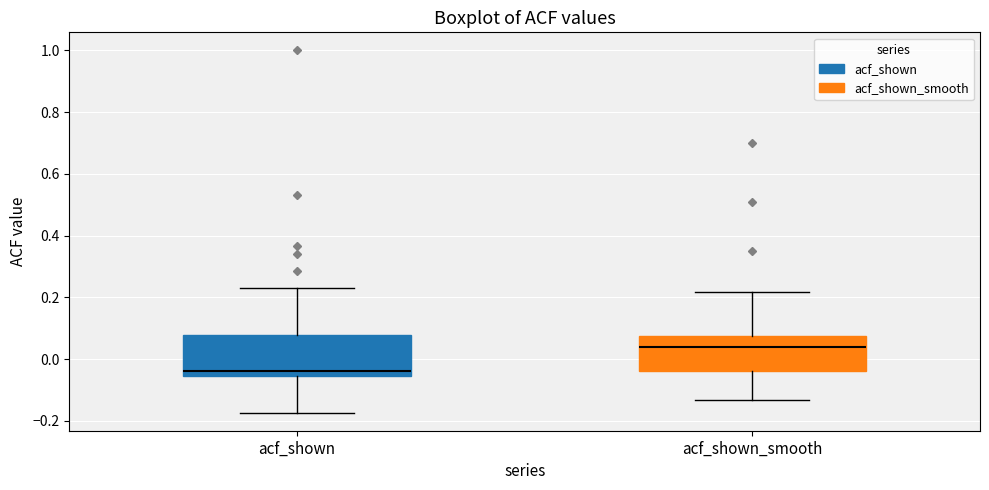

Reading left to right, transcribe this box plot: for each box, give where its median line is, the range the box spans, and where its two whiskers end, as read against the y-axis. The values are not printed on the chart, so give them approximately, as read against the axis.

acf_shown: median -0.04, box -0.06 to 0.08, whiskers -0.18 to 0.22
acf_shown_smooth: median 0.04, box -0.04 to 0.08, whiskers -0.14 to 0.22